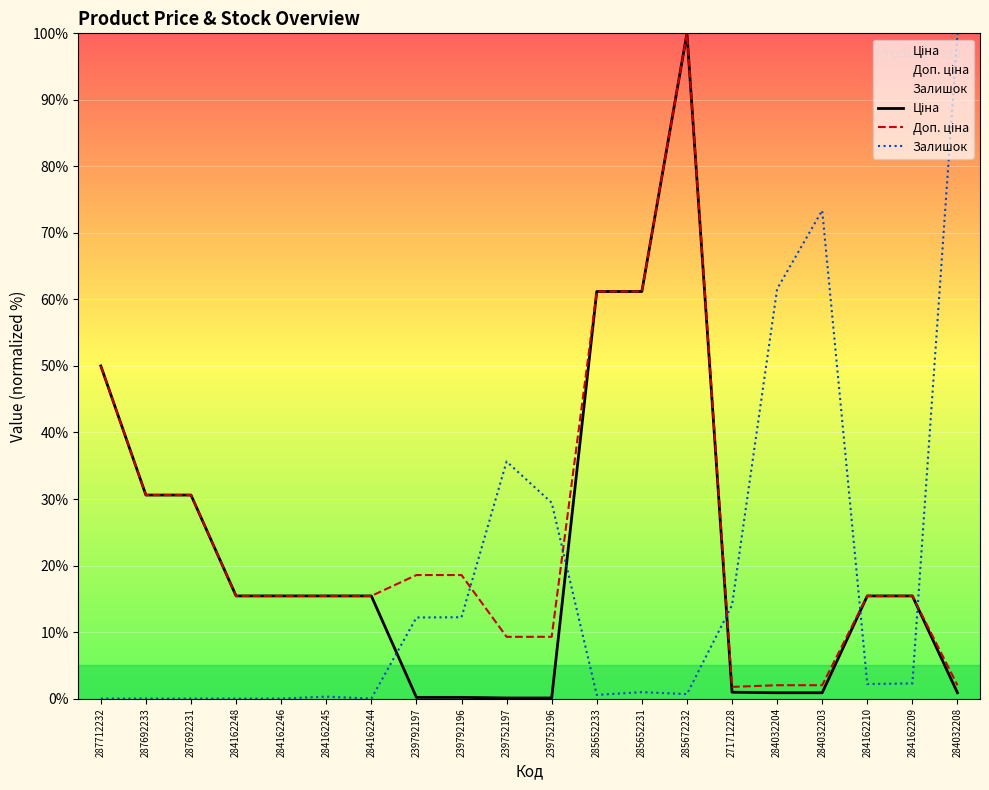

How many values in the Доп. ціна series exceed 15?

14